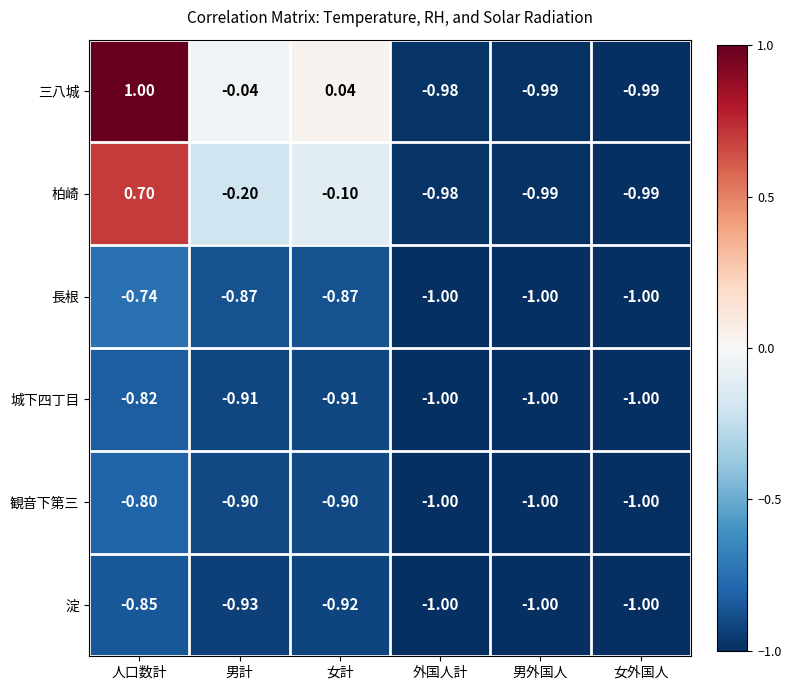

Which label corresponds to the largest value in the chart?

人口数計